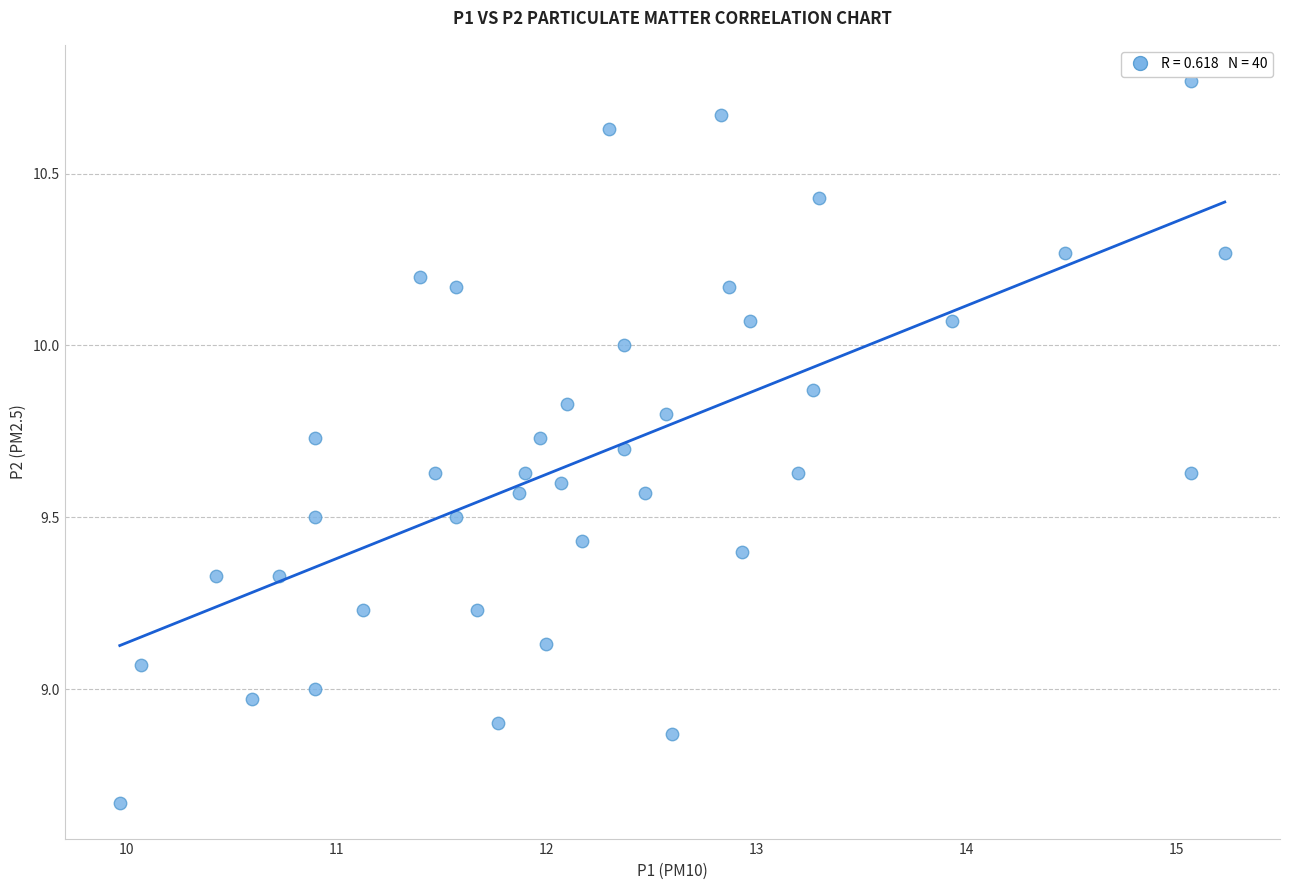

What is the range of X values (max minus min)?

5.3